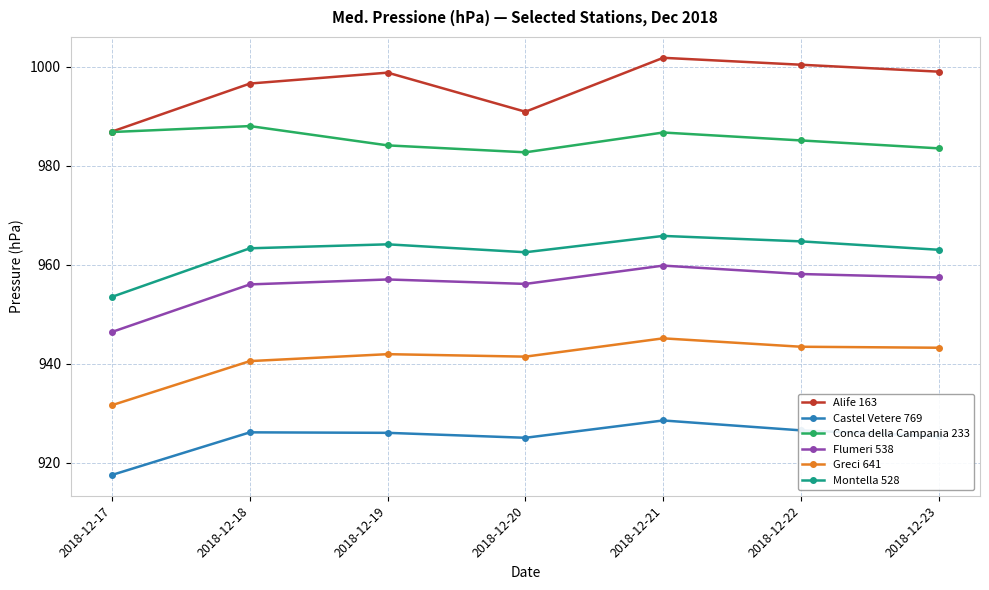

At which category is the sum across all series the highest?

2018-12-21